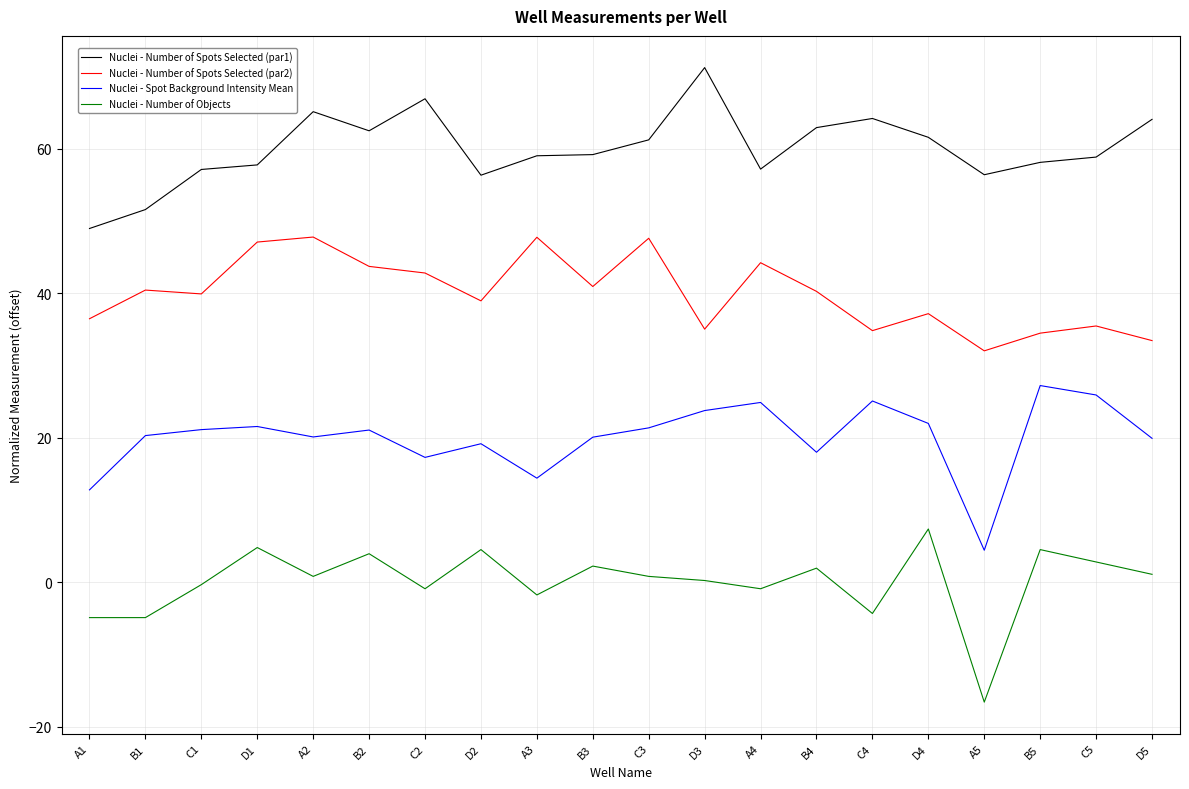

The value of Nuclei - Spot Background Intensity Mean at B4 is 18.0. True or false?

True